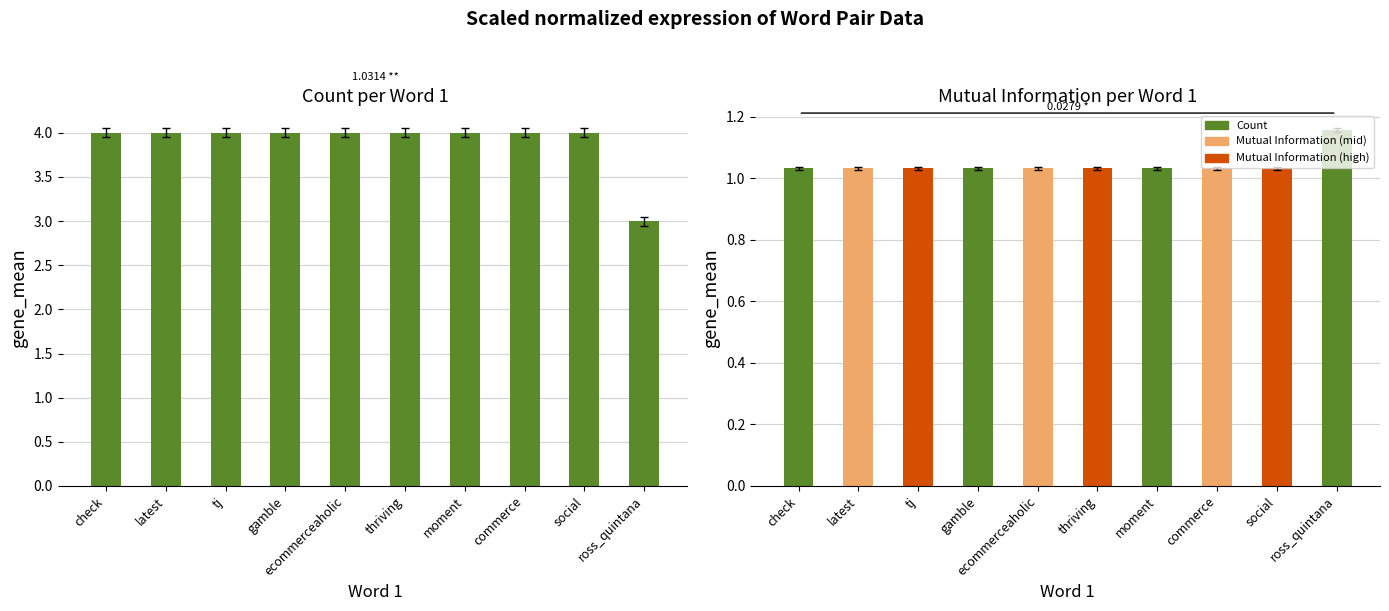

Reading left to right, what are all the values shown in this chart?

Count: check=4.0	latest=4.0	tj=4.0	gamble=4.0	ecommerceaholic=4.0	thriving=4.0	moment=4.0	commerce=4.0	social=4.0	ross_quintana=3.0
Mutual Information: check=1.0	latest=1.0	tj=1.0	gamble=1.0	ecommerceaholic=1.0	thriving=1.0	moment=1.0	commerce=1.0	social=1.0	ross_quintana=1.2